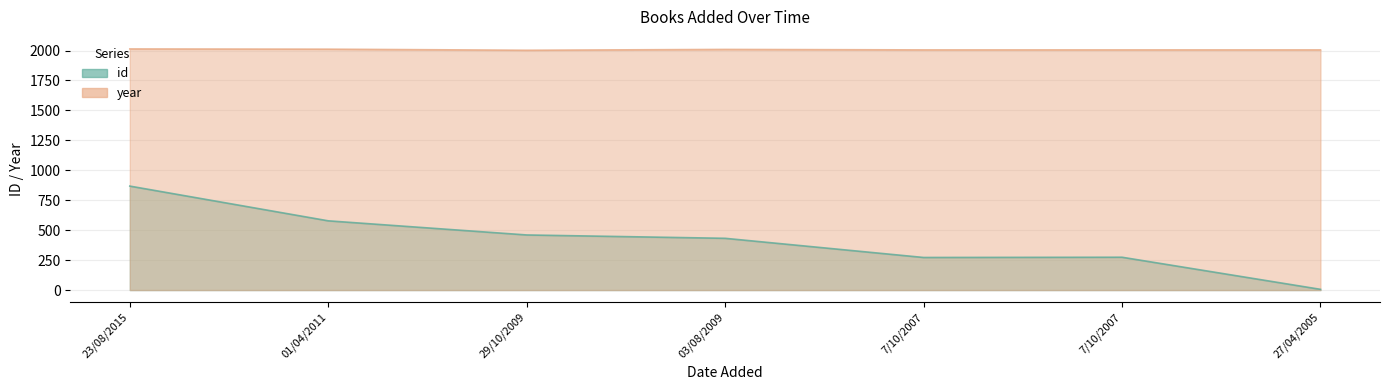

How many categories are shown in the chart?

7